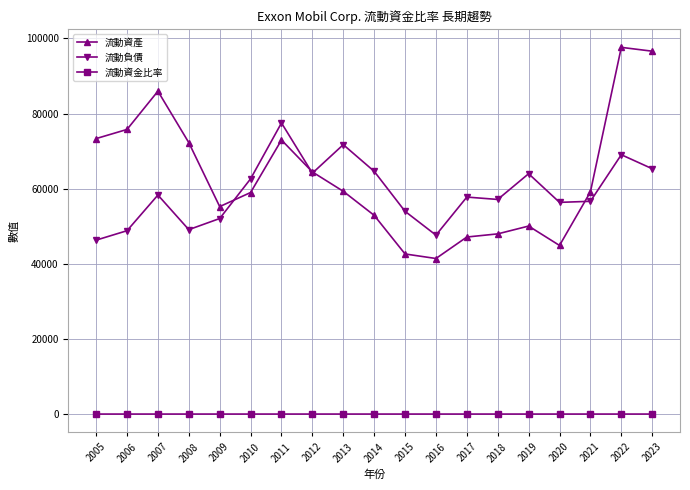

The value of 流動負債 at 2022 is 32659.7. True or false?

False